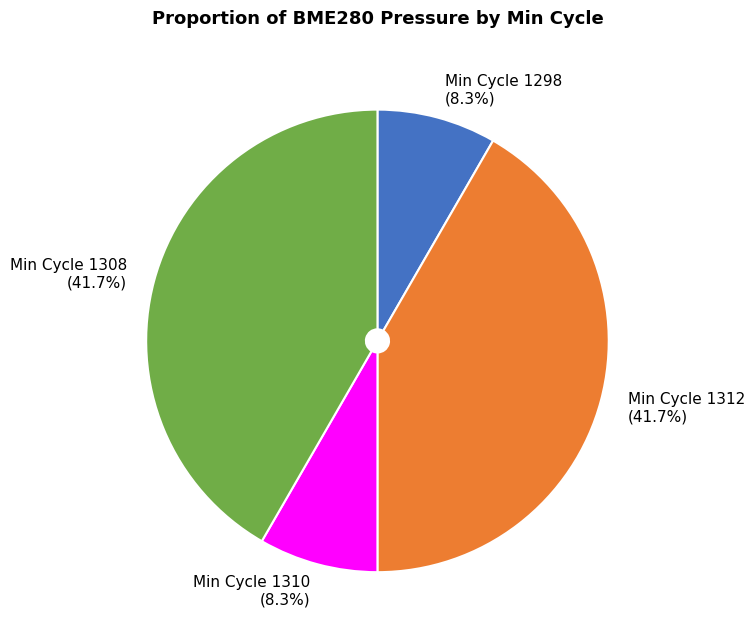

What percentage is NOT represented by Min Cycle 1308?

58.3%